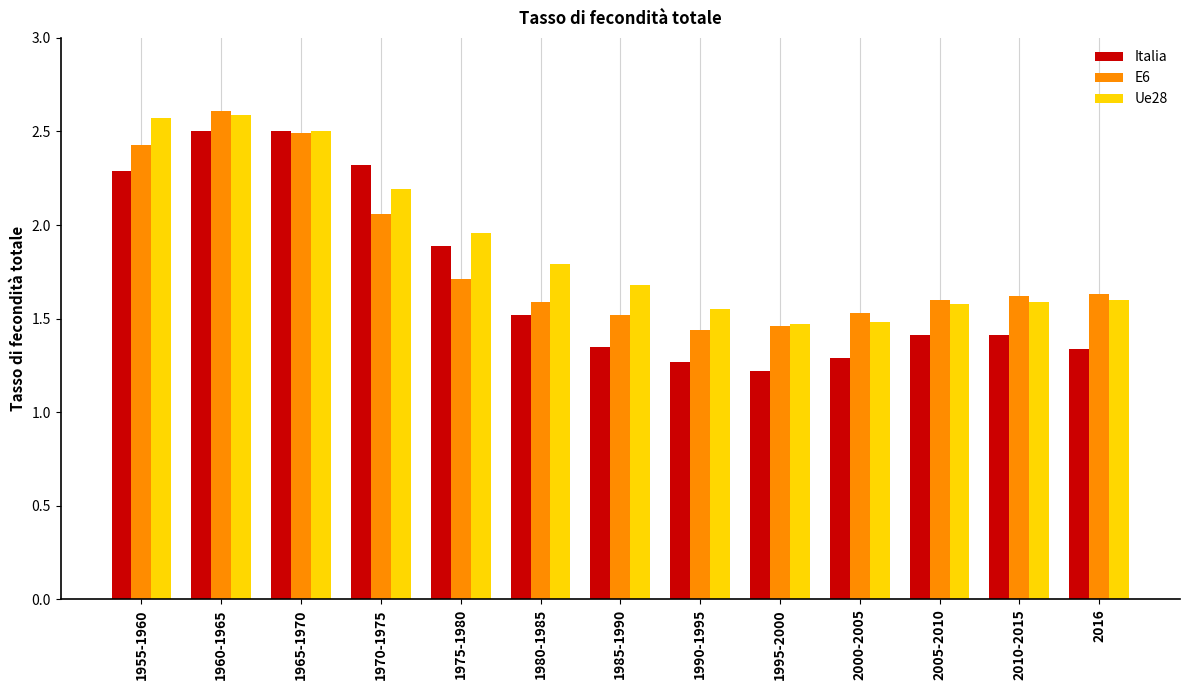

At which label is Ue28 closest to 2?

1975-1980